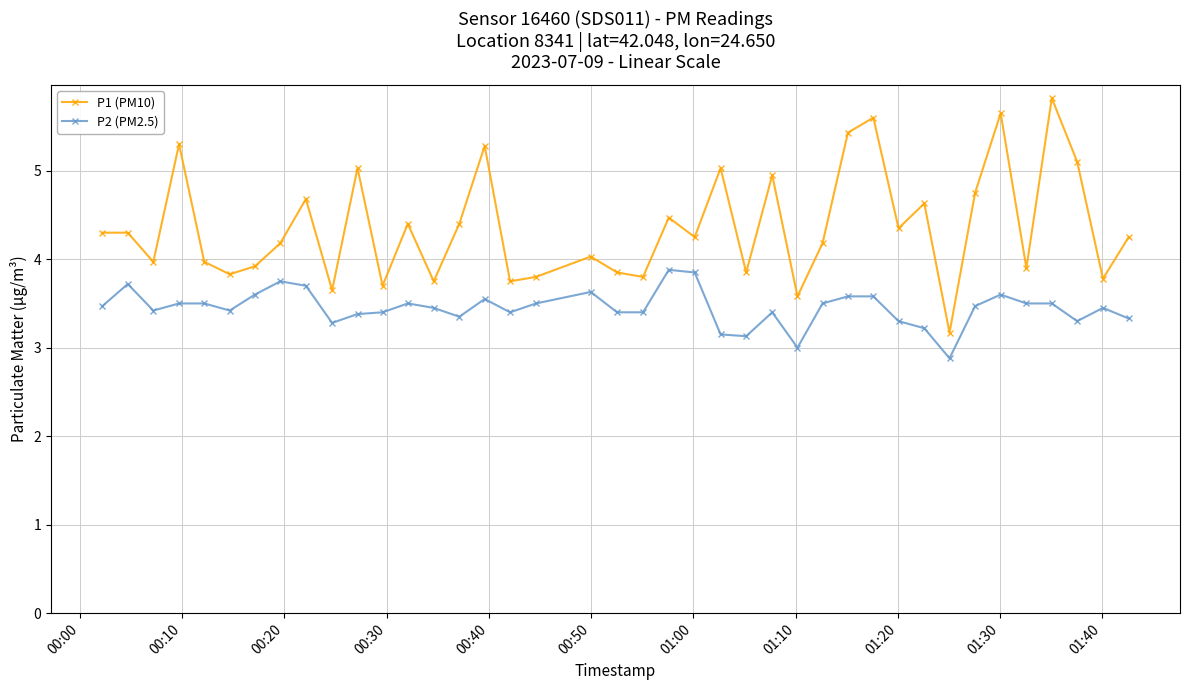

In P1 (PM10), how many points are lower than both neighbors (excluding endpoints)?

14